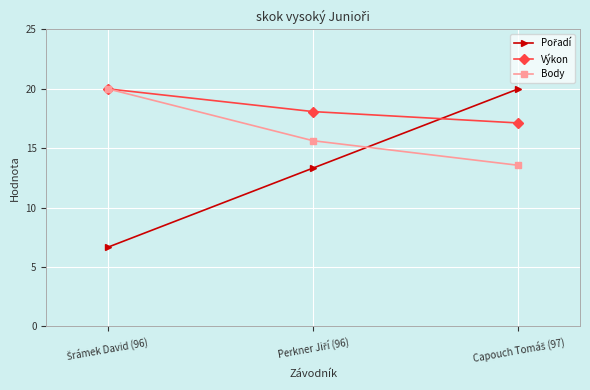

What is the minimum value for Výkon?

17.1